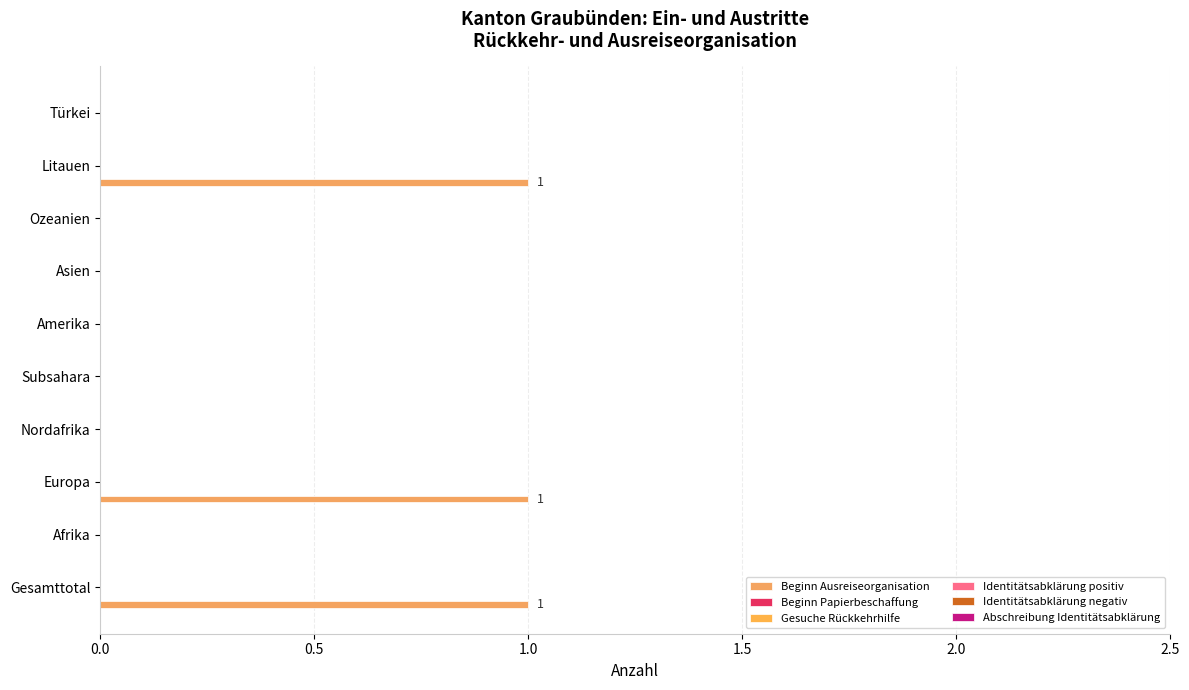

Count the number of categories in the chart.

10